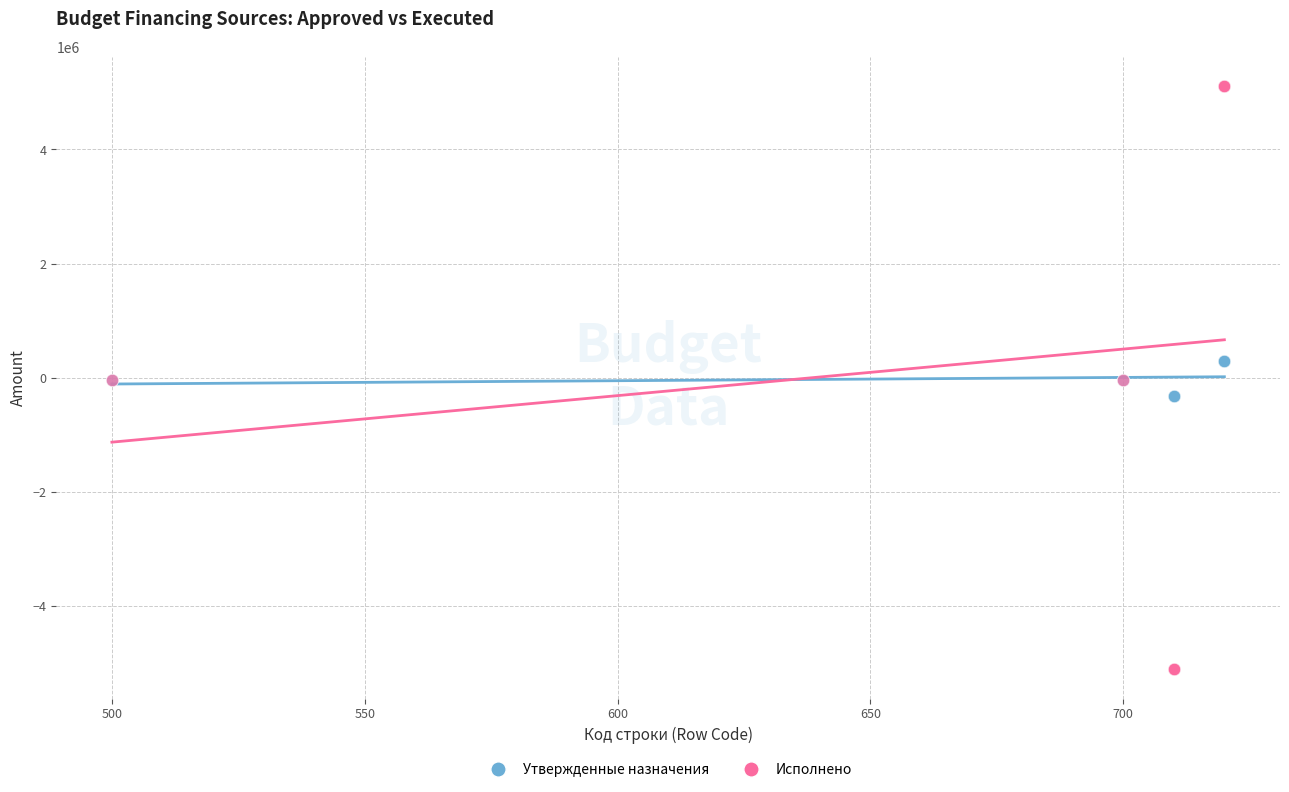

What is the X range (max minus min) for the scatter plot?

220.0